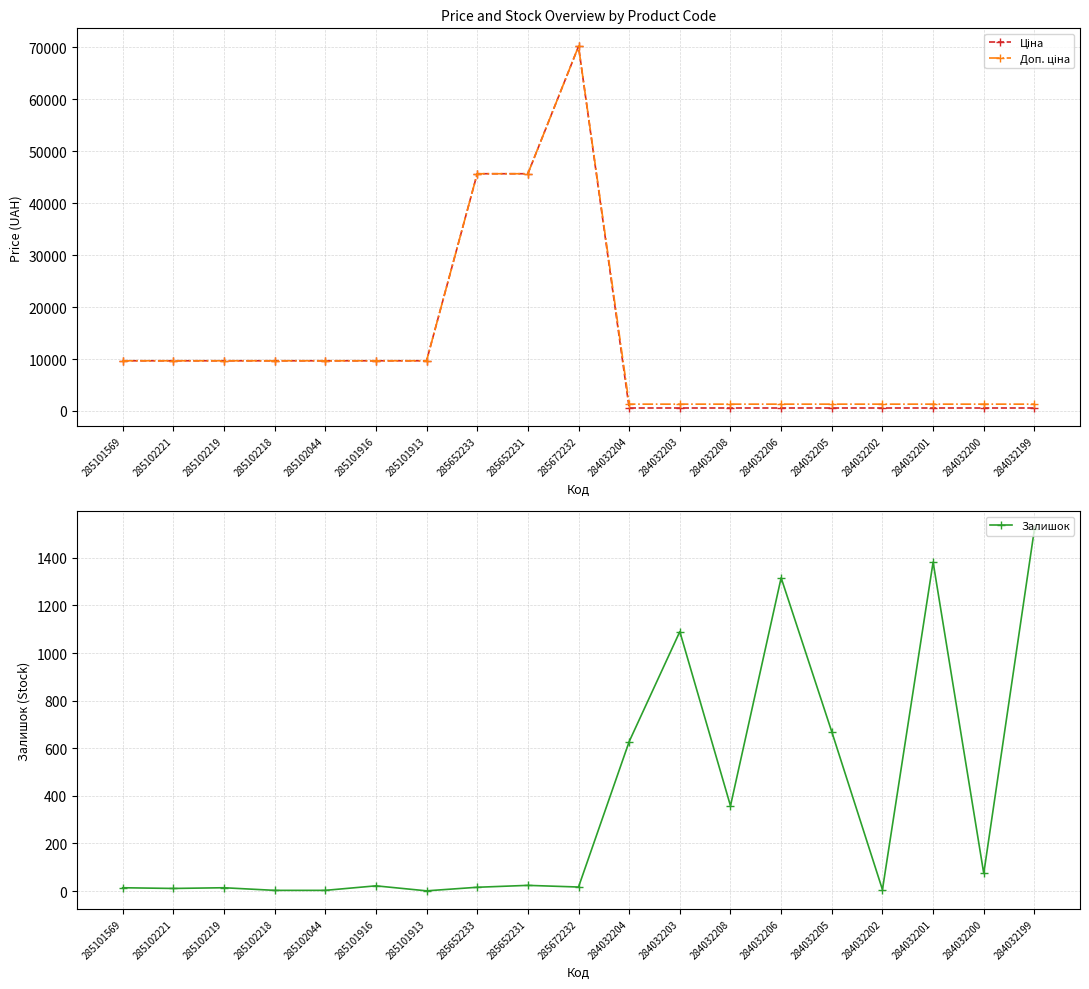

Where does the Доп. ціна series first go above 9664?

285101569